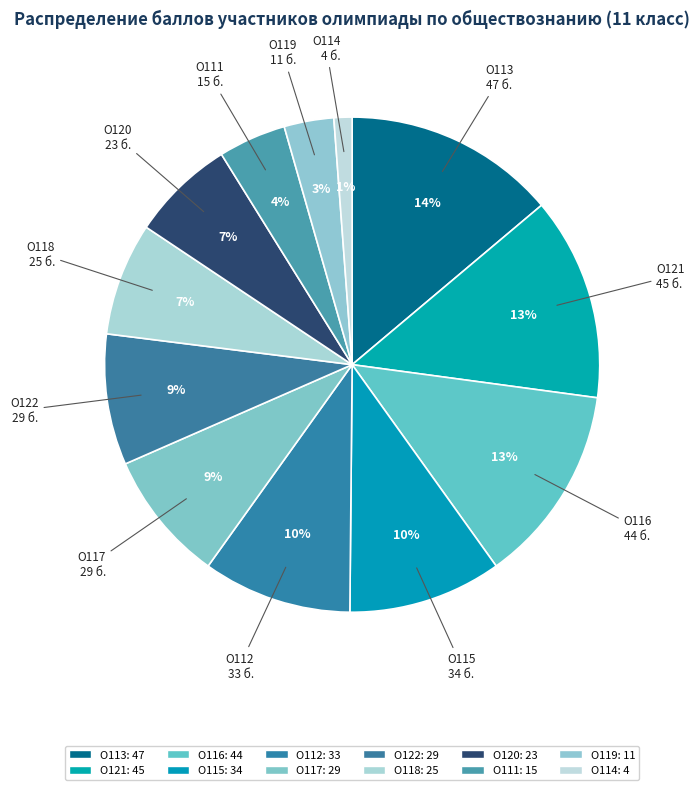

How many slices are in this pie chart?

12